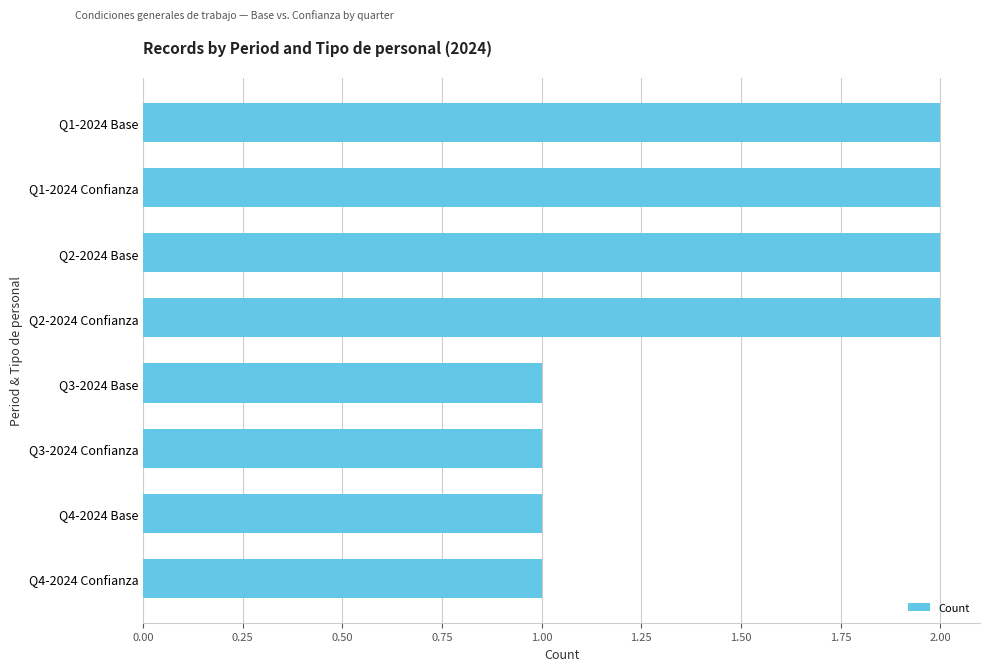

What is the label of the 4th bar from the bottom?

Q3-2024 Base